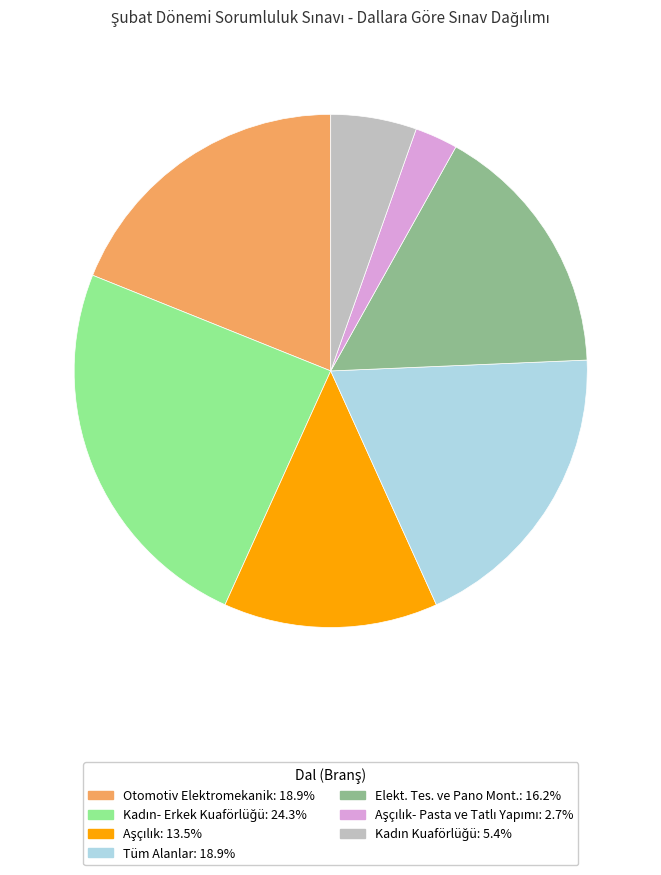

Is there any slice that represents more than half of the pie?

No